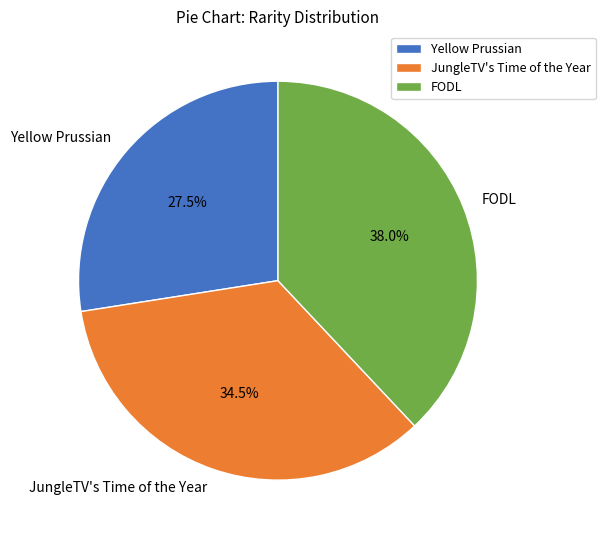

What is the ratio of the value at JungleTV's Time of the Year to the value at FODL?

0.9